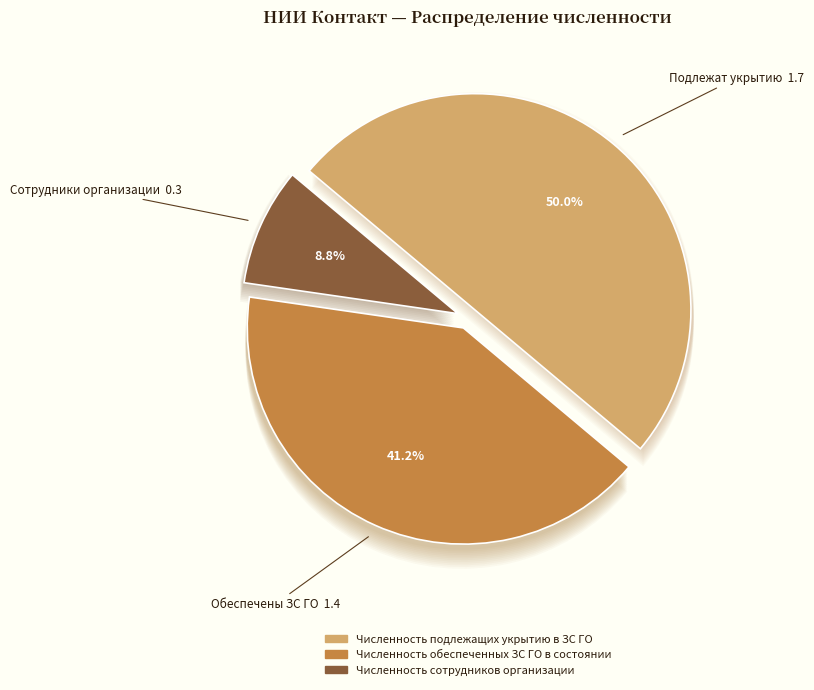

What is the change in value from Численность обеспеченных ЗС ГО в состоянии to Численность сотрудников организации?

-1.1